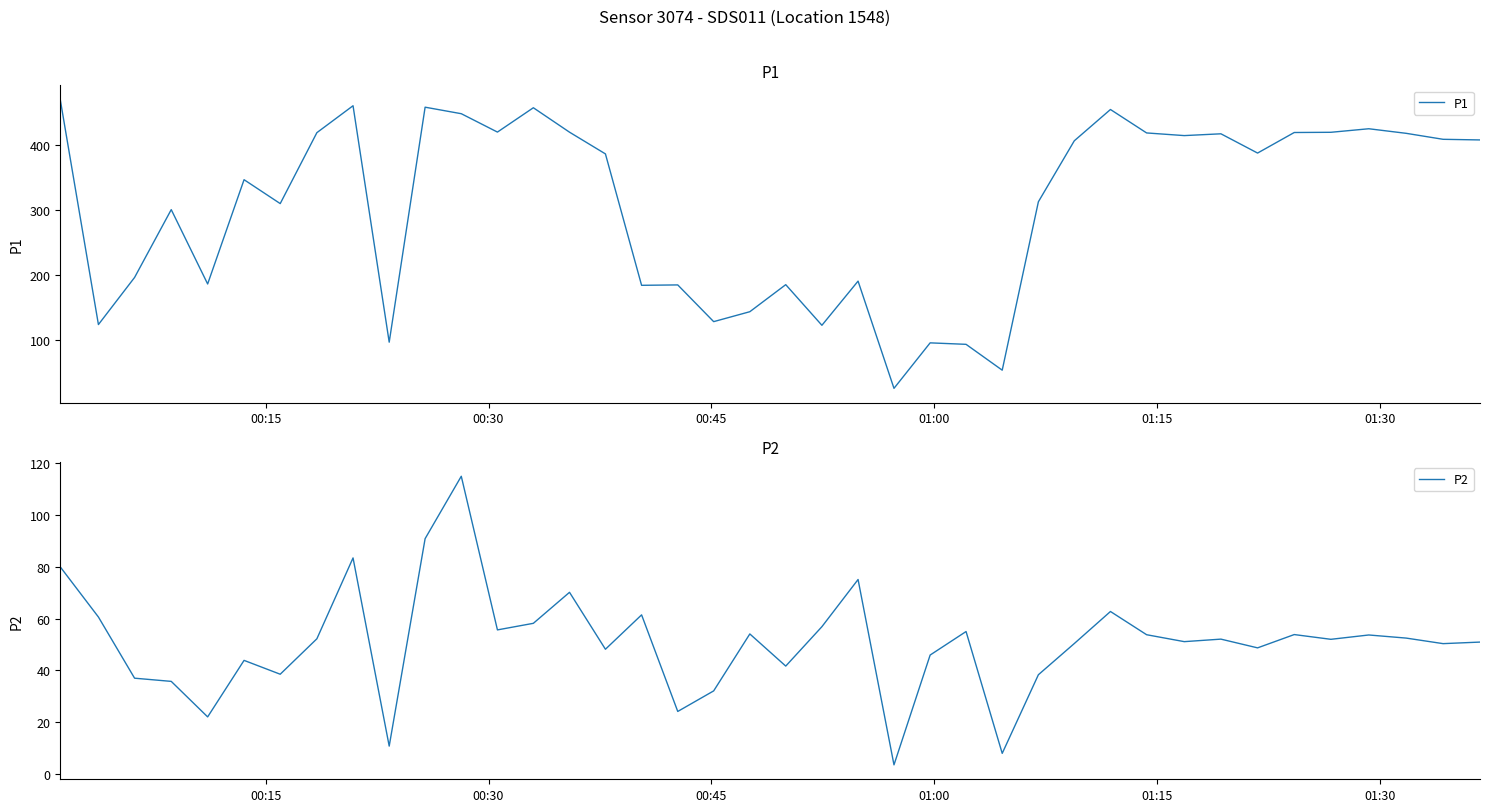

What is the highest value of the P1 series?

470.2